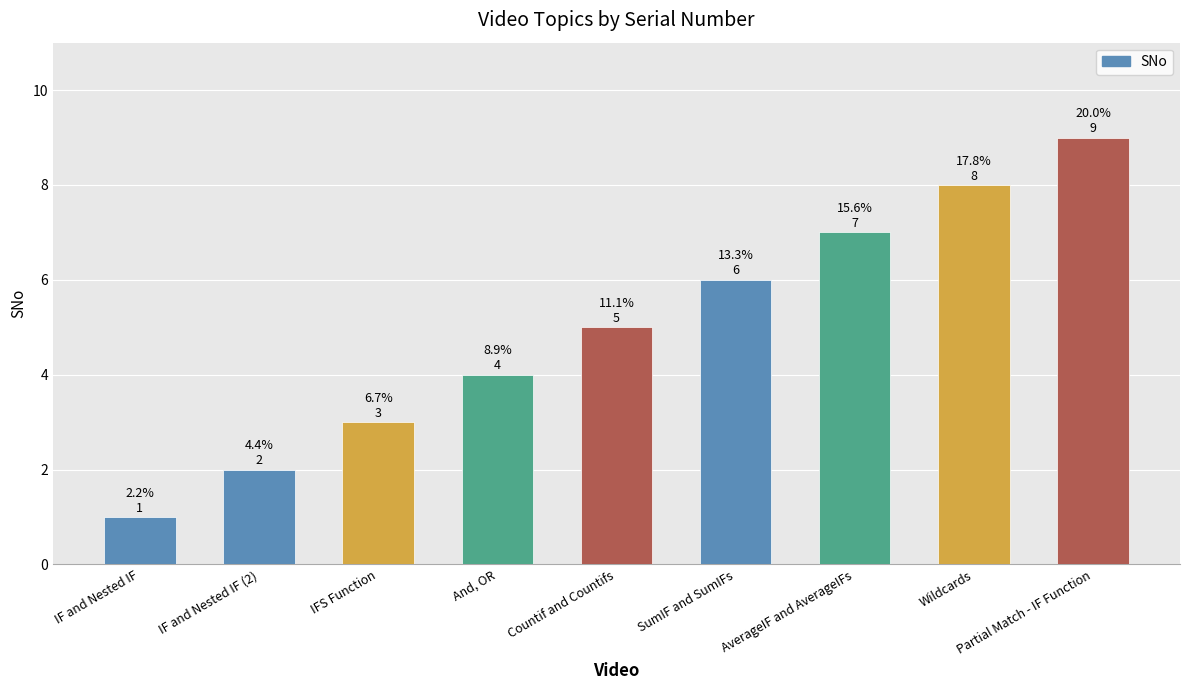

What is the value of the 1st bar from the left?

1